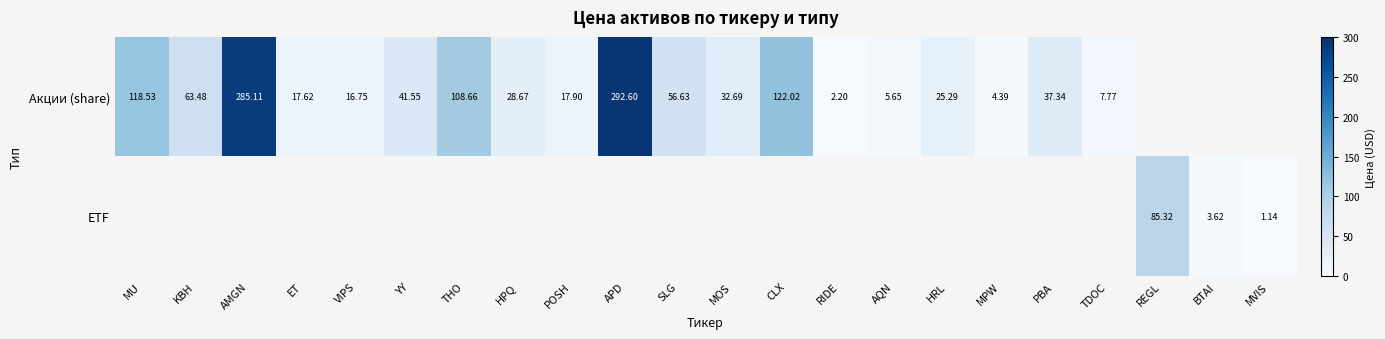

How many positive values does the ETF series have?

3